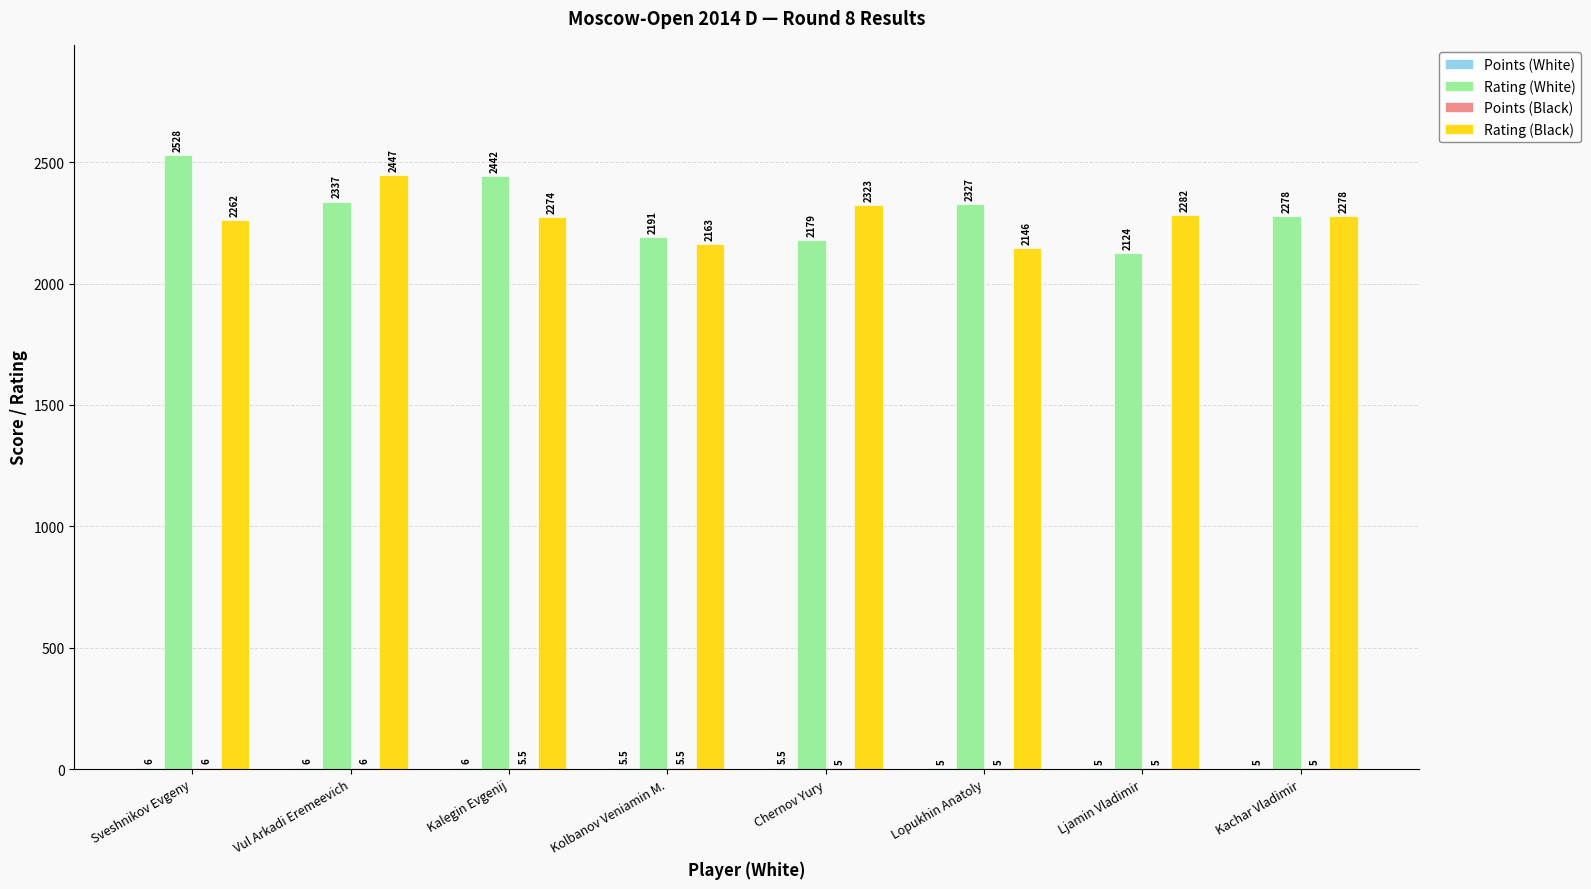

How many data points does each series have?

8